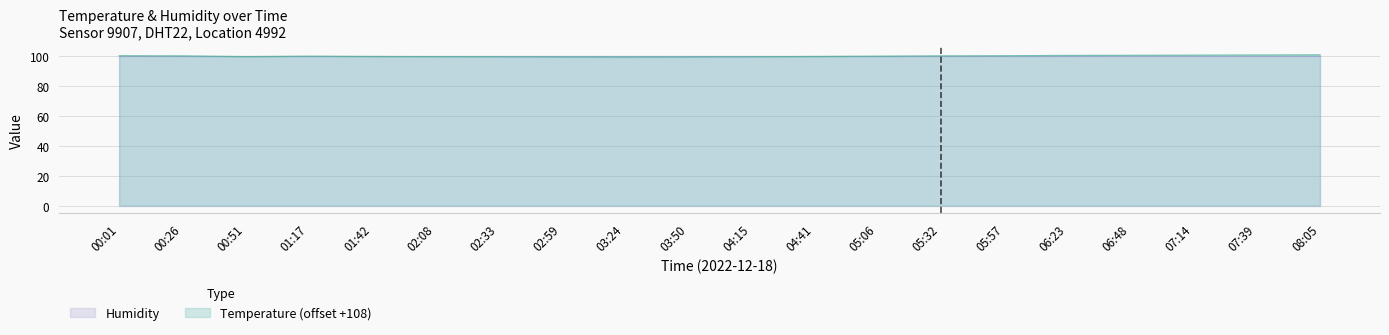

Reading left to right, transcribe all the data shown in this chart.

100.2	100.1	99.6	99.9	99.7	99.6	99.5	99.4	99.3	99.4	99.5	99.7	99.9	100.1	100.2	100.4	100.5	100.6	100.7	100.8